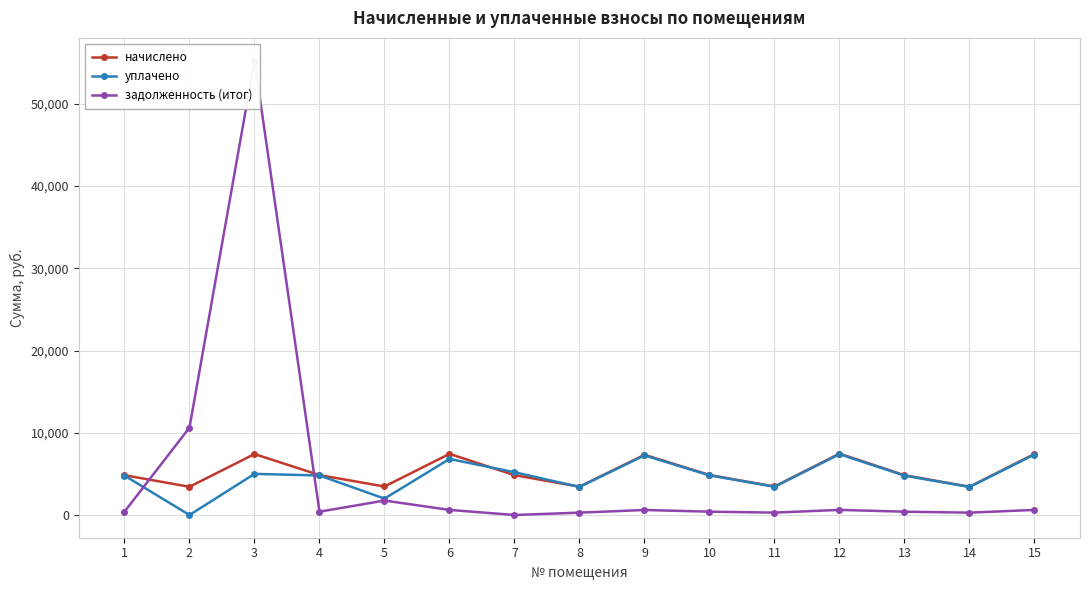

At which label is уплачено closest to 3696?

11